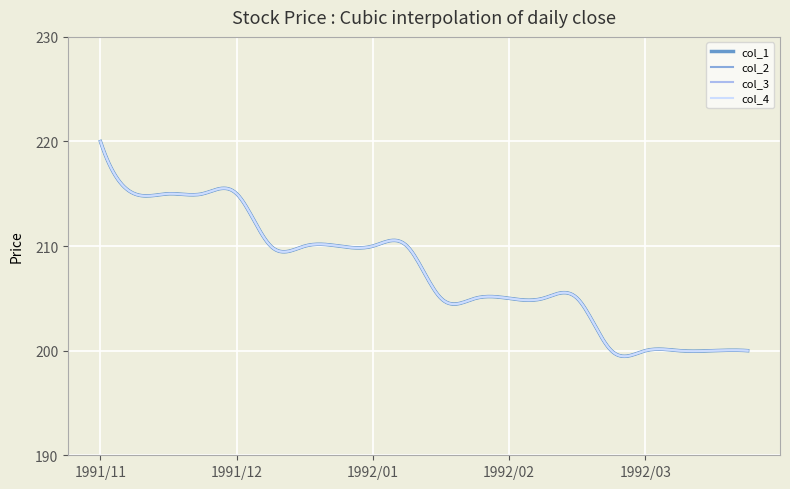

Is this an area chart (filled region under the line)?

No